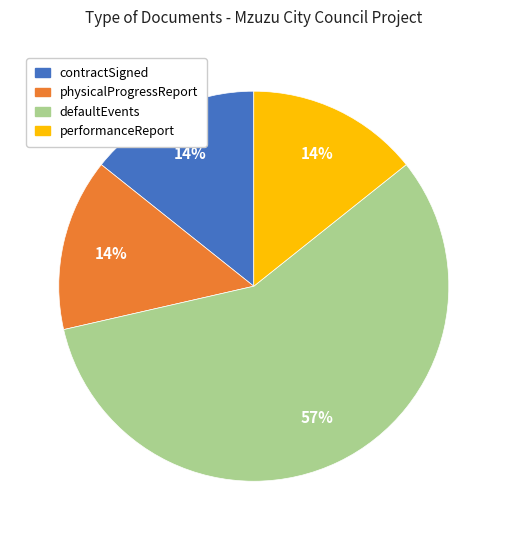

To the nearest percent, what is the difference between the largest and smallest slice percentages?

43%